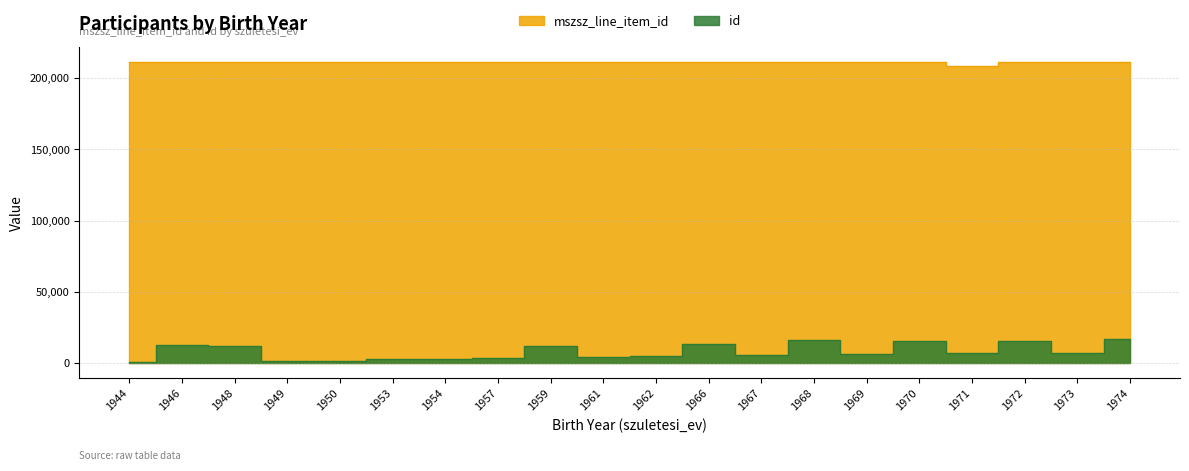

In id, how many points are lower than both neighbors (excluding endpoints)?

6